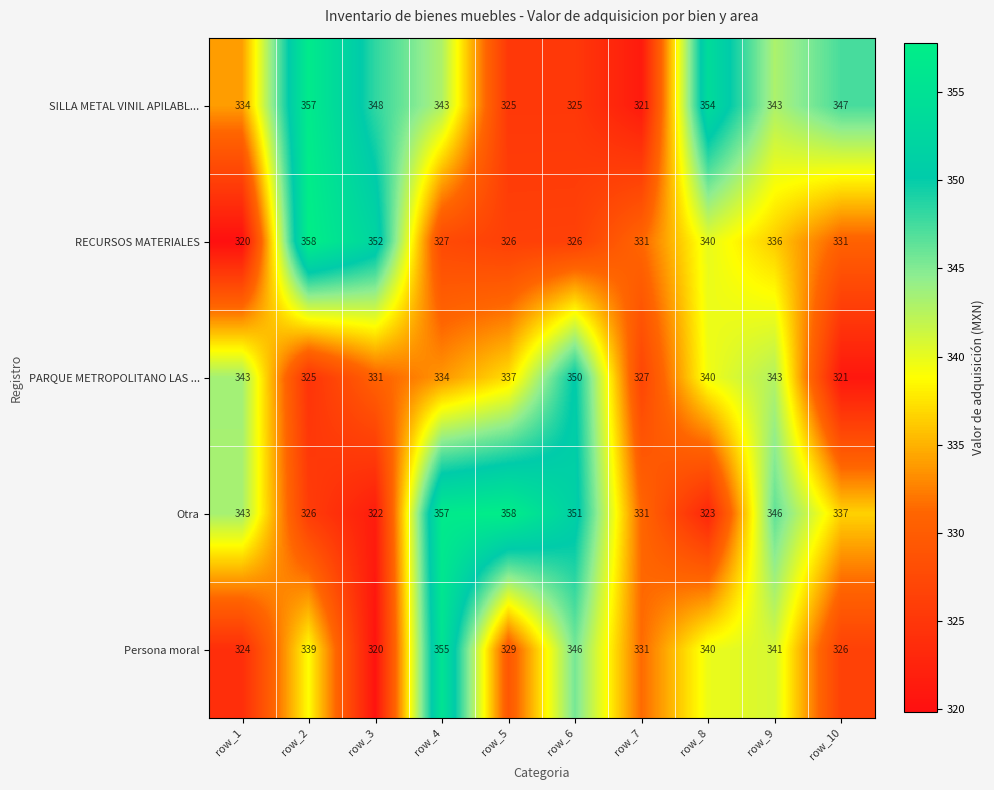

At which label does RECURSOS MATERIALES first exceed 331?

row_2